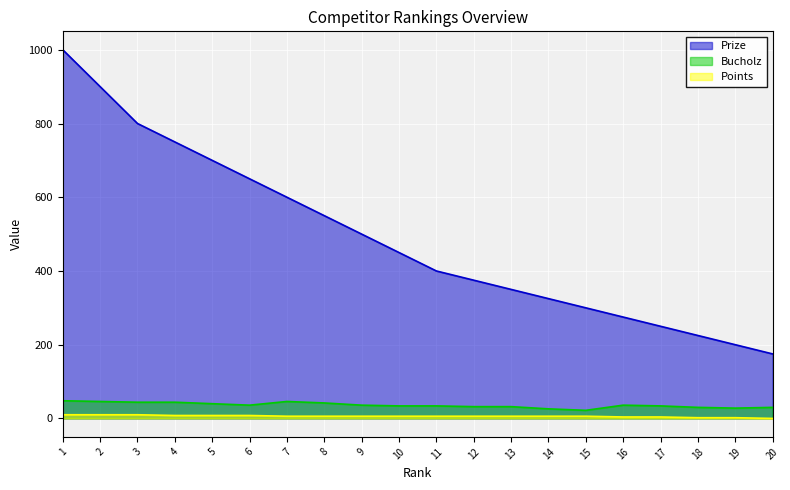

What is the difference between the second highest and second lowest values in the Bucholz series?

20